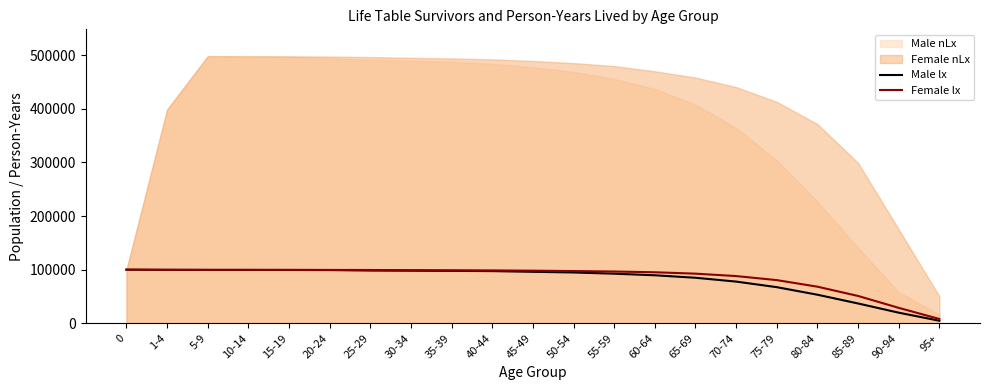

The Male lx series shows 77778 at 70-74. True or false?

True